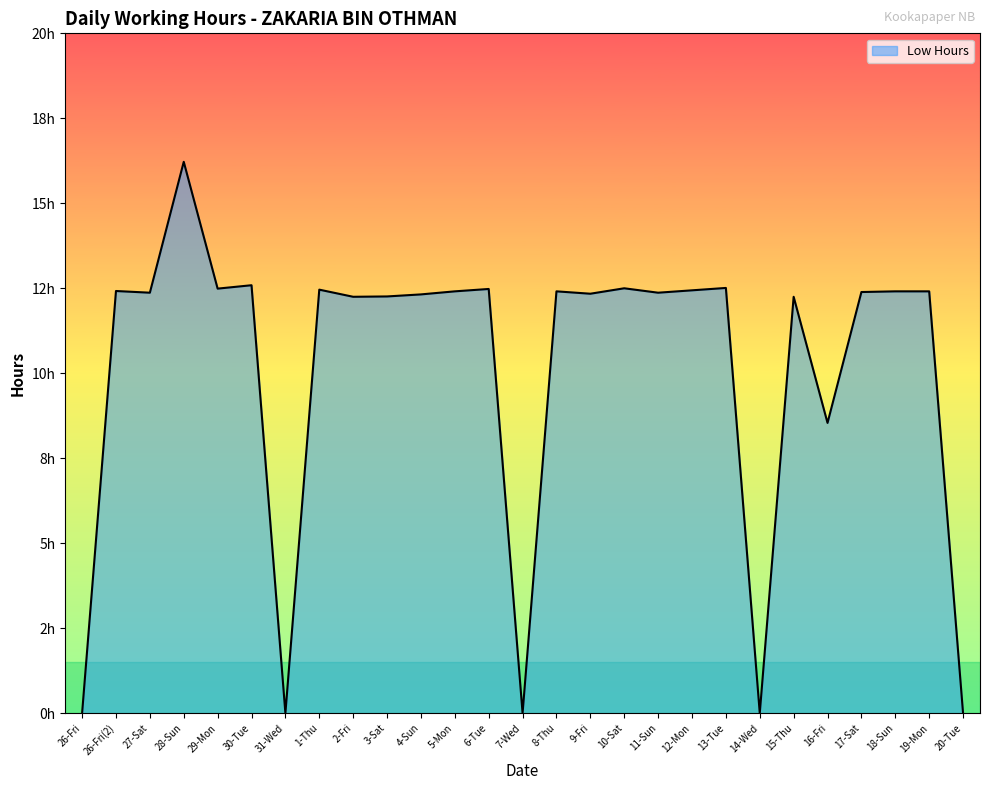

Does the chart display data point markers on the line(s)?

No